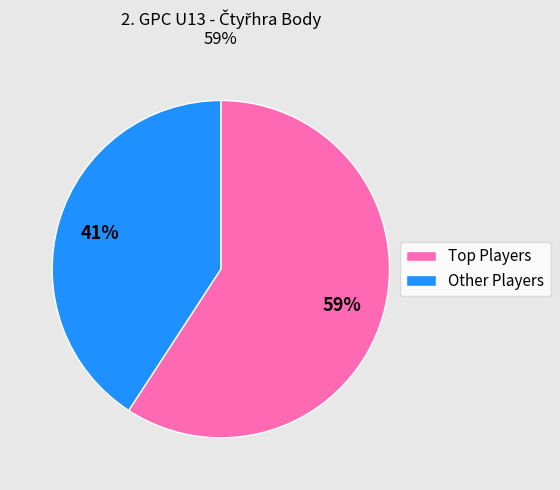

Does any single category account for the majority?

Yes